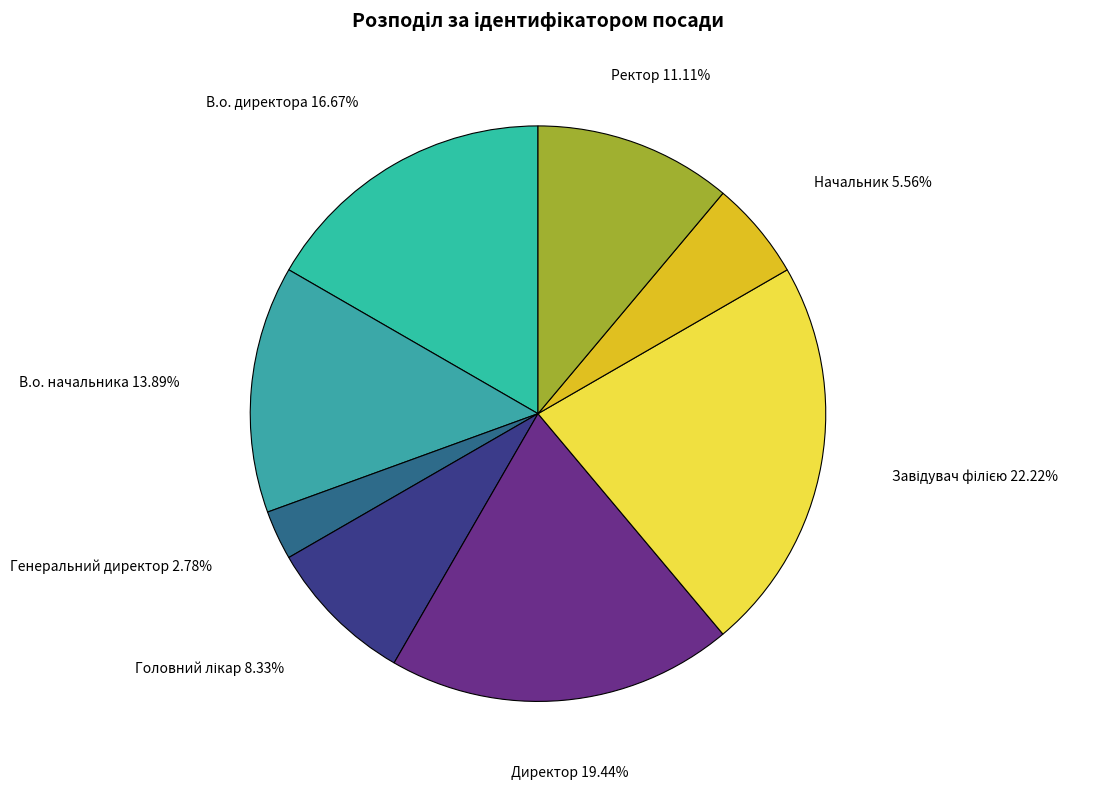

Do Генеральний директор and В.о. начальника together represent more than half of the pie?

No